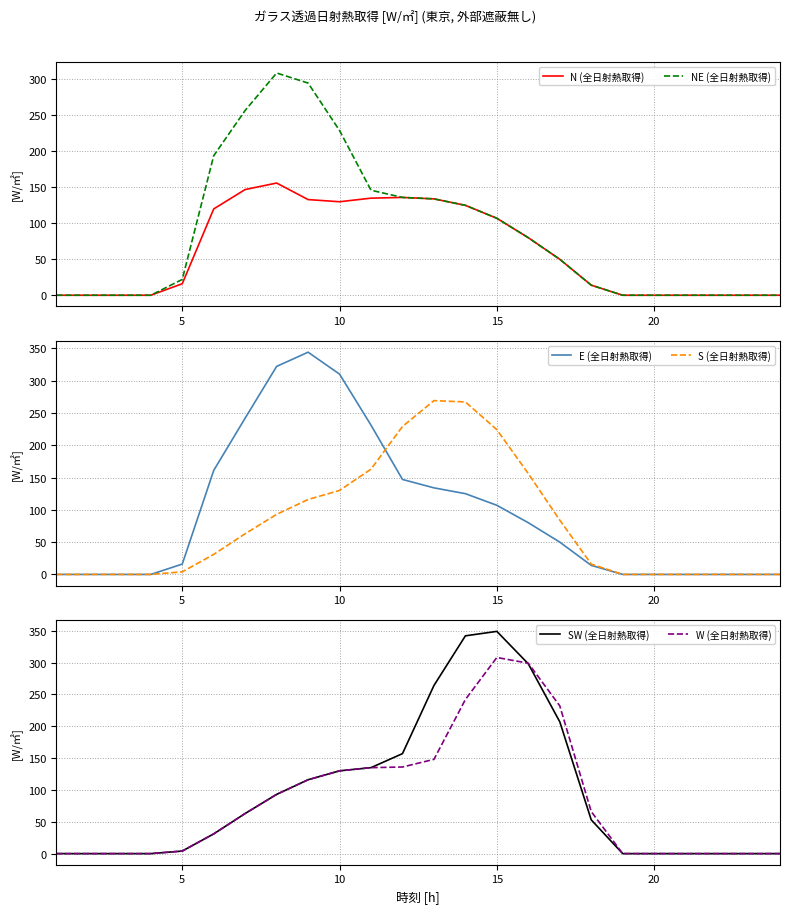

Does the chart display data point markers on the line(s)?

No